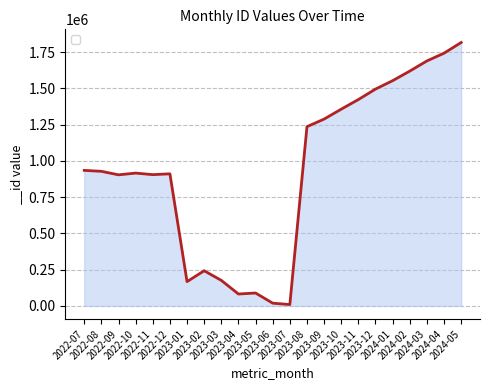

What is the difference between the maximum and minimum values?

1807353